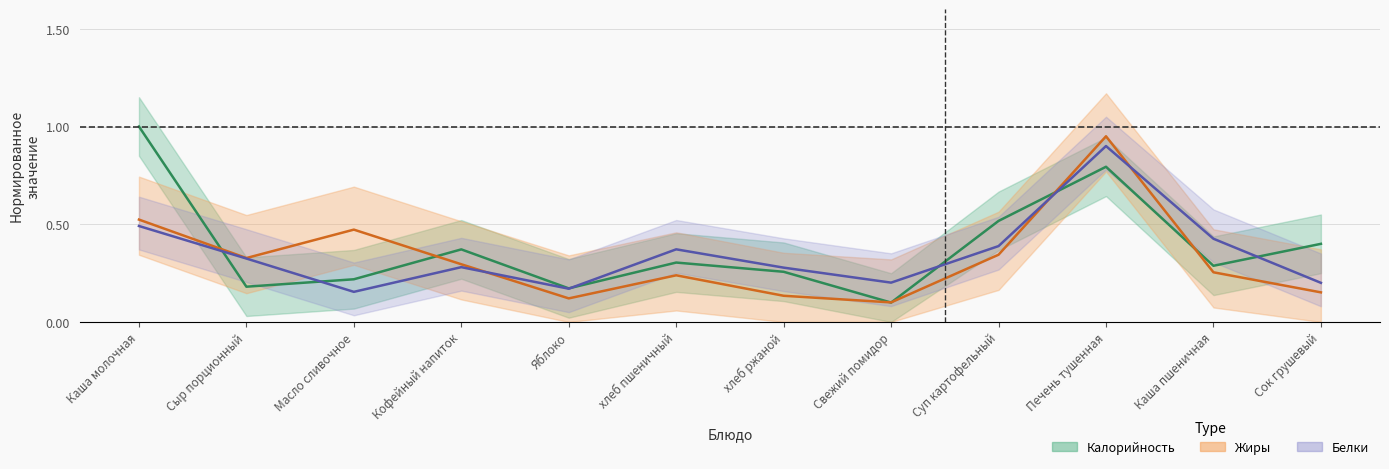

Which category has the lowest value across all series?

Свежий помидор